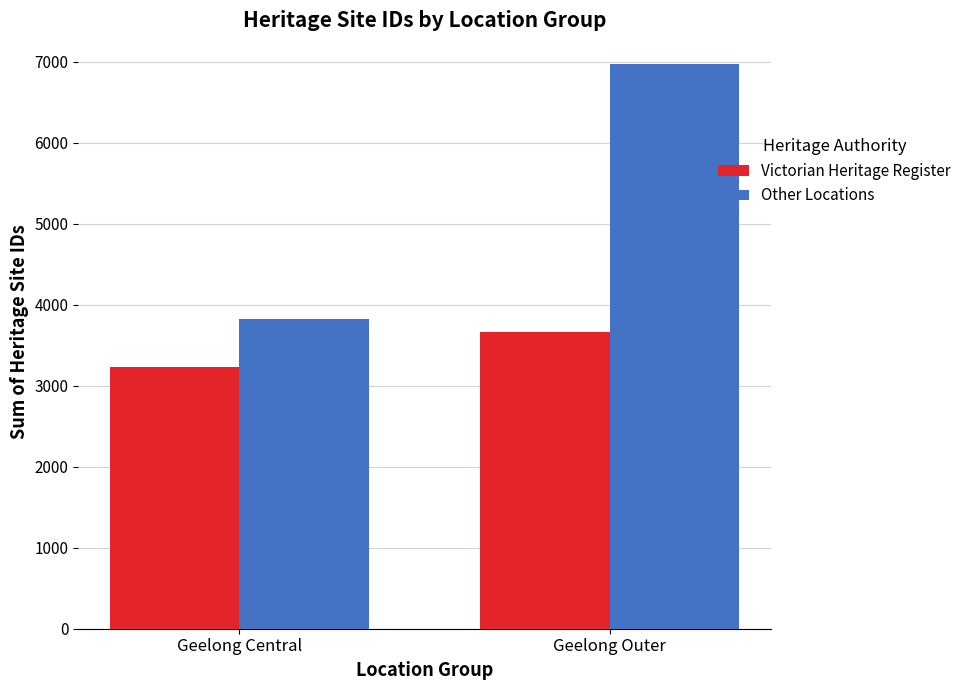

The value of Victorian Heritage Register at Geelong Central is 2230. True or false?

False